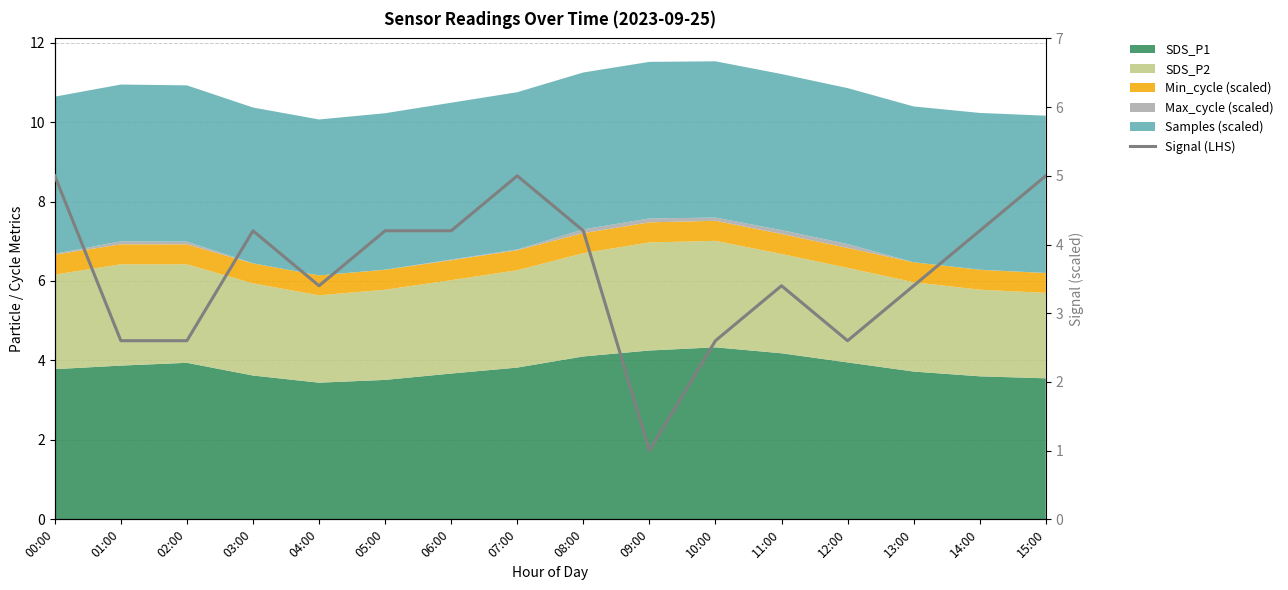

At which category does the data reach its first local valley?

04:00